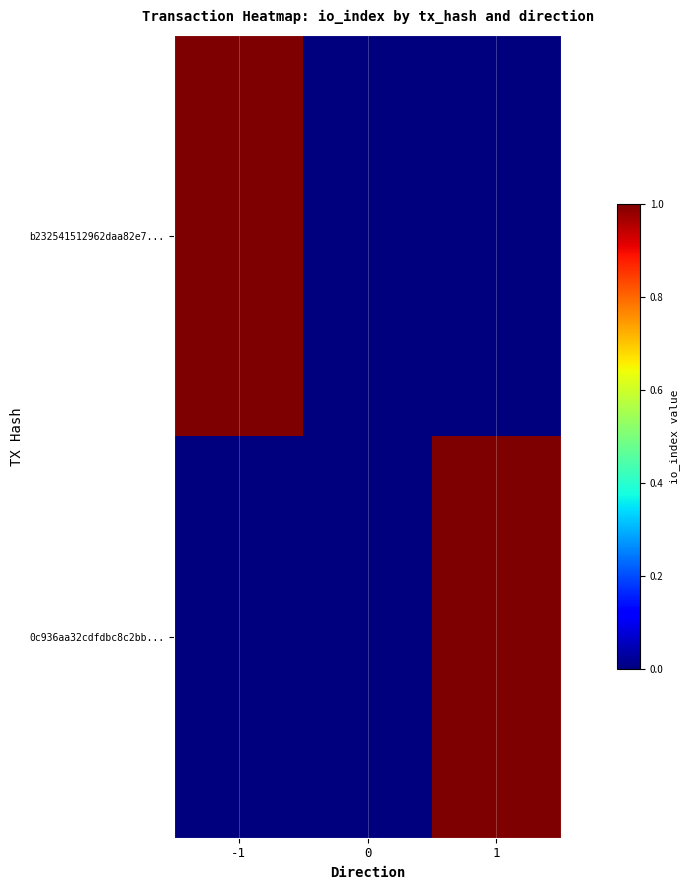

Which series has the largest range (max minus min)?

b232541512962daa82e7...